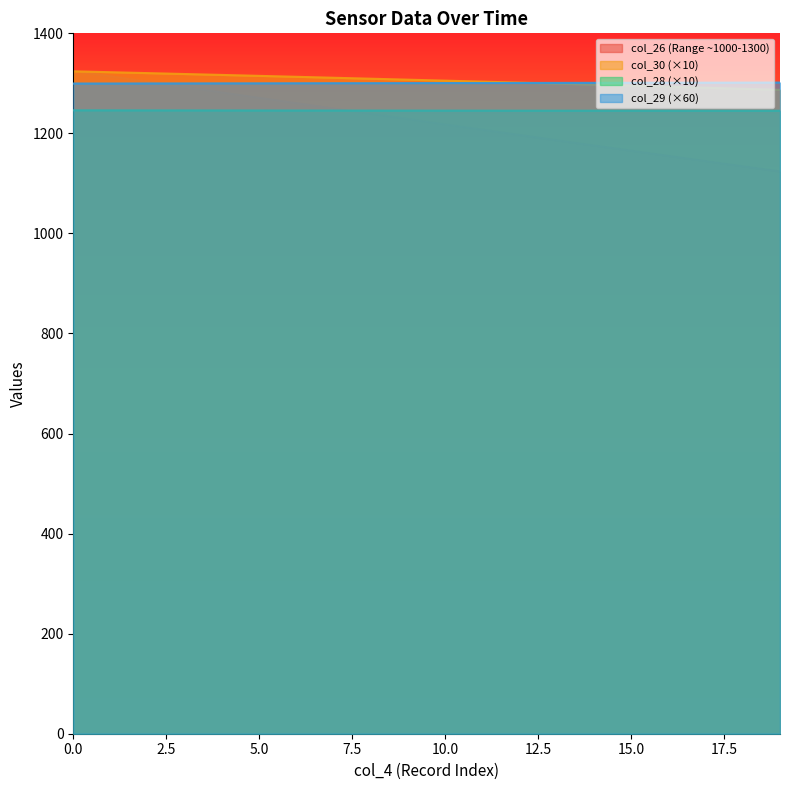

True or false: col_29 has more than 1 interior local peaks.

False